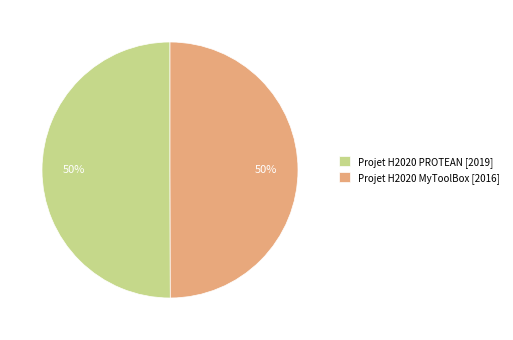

To the nearest percent, what percentage of the pie is Projet H2020 PROTEAN?

50%